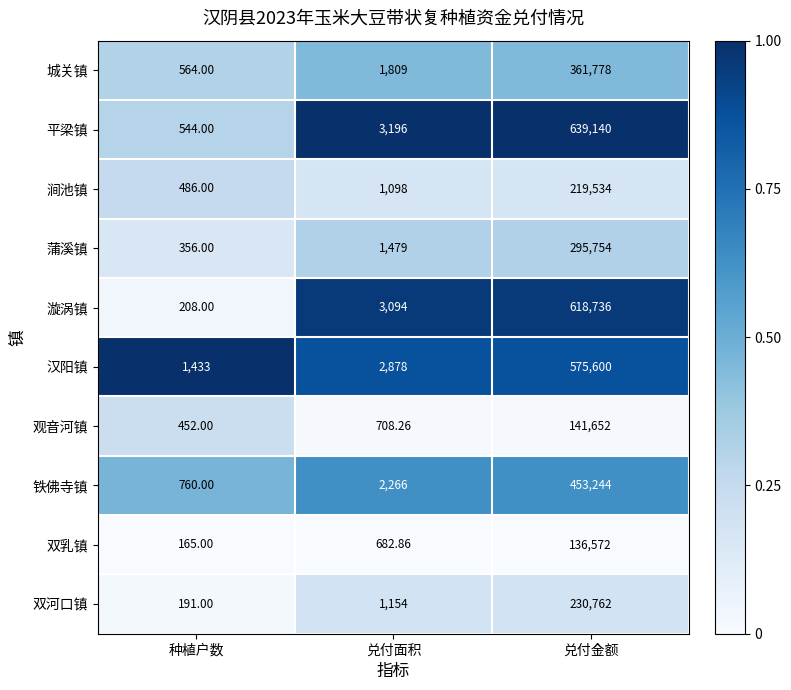

Which series changed the most between 种植户数 and 兑付面积?

漩涡镇